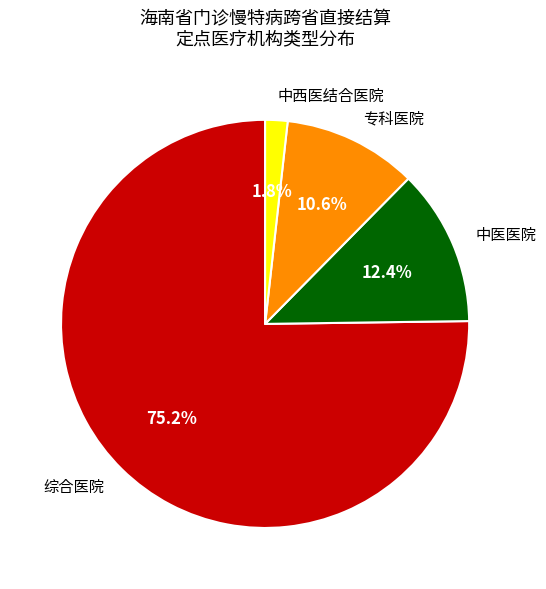

What is the largest slice in the pie chart?

综合医院